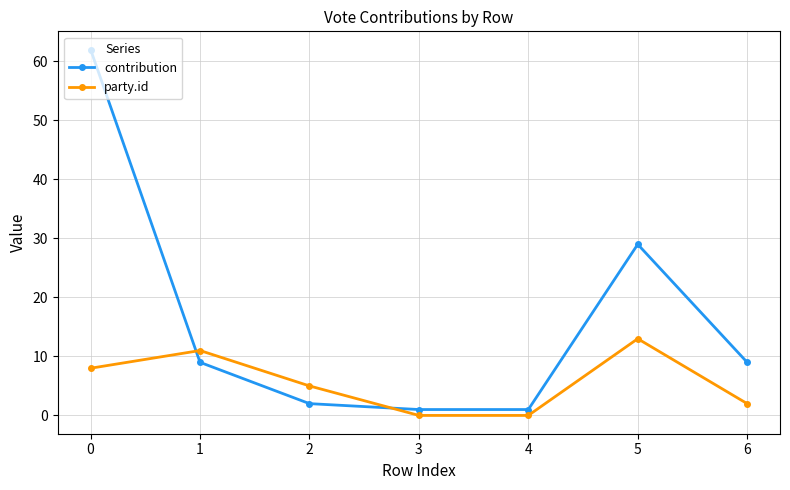

The value of party.id at 4 is 0. True or false?

True